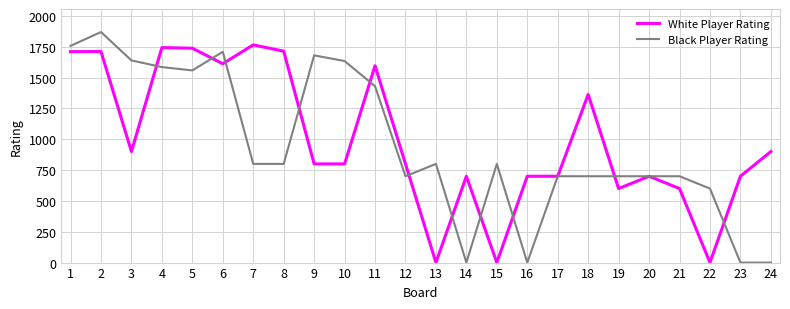

What is the sum of all Black Player Rating values?

22861